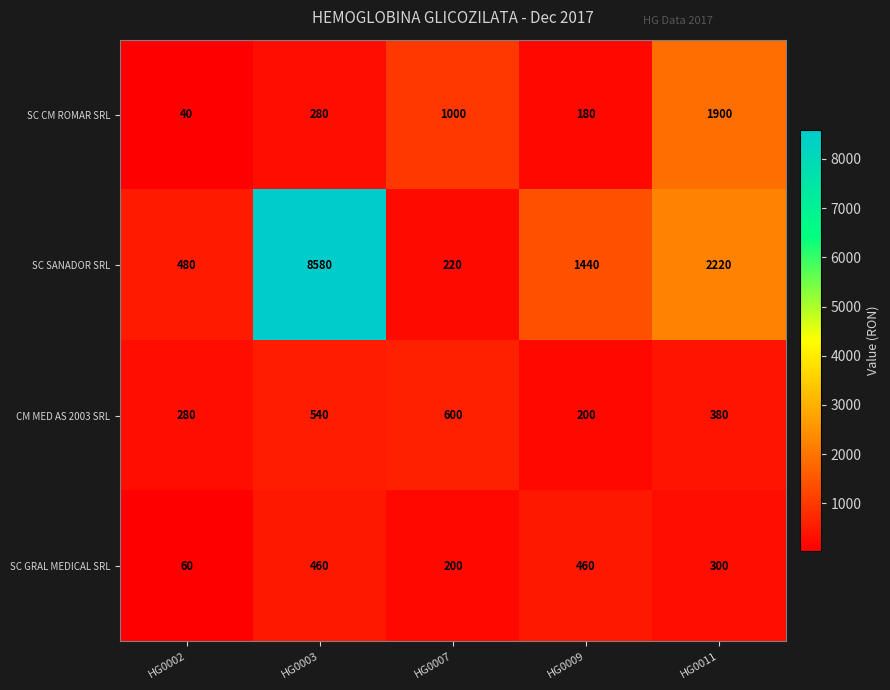

What is the lowest value of the CM MED AS 2003 SRL series?

200